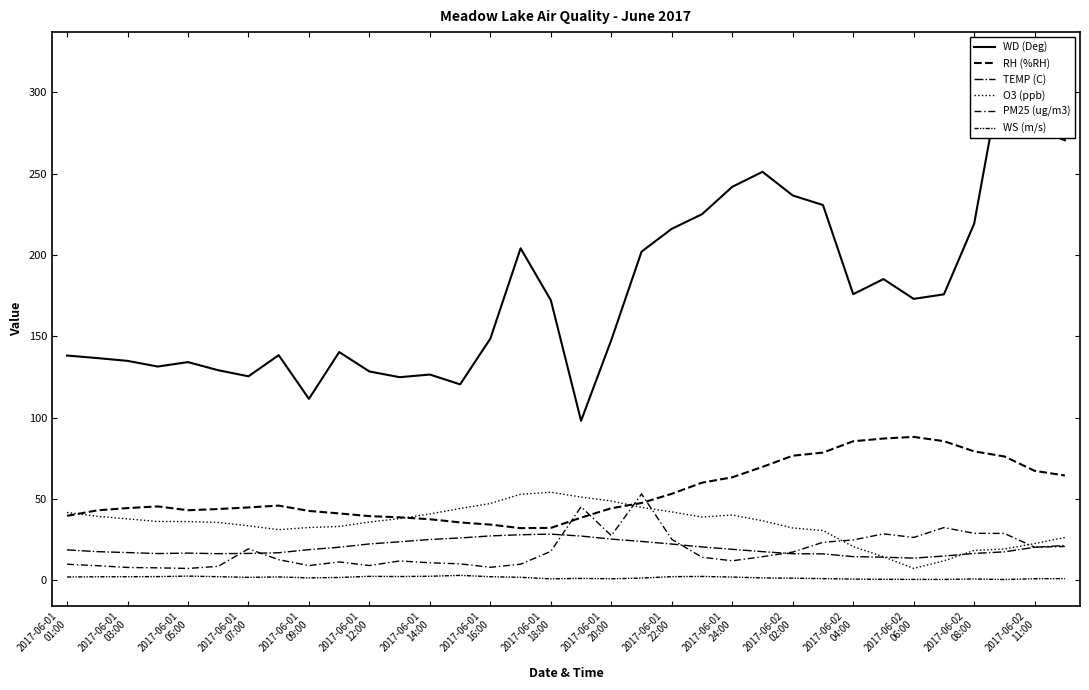

How many interior local valleys does the RH (%RH) series have?

2